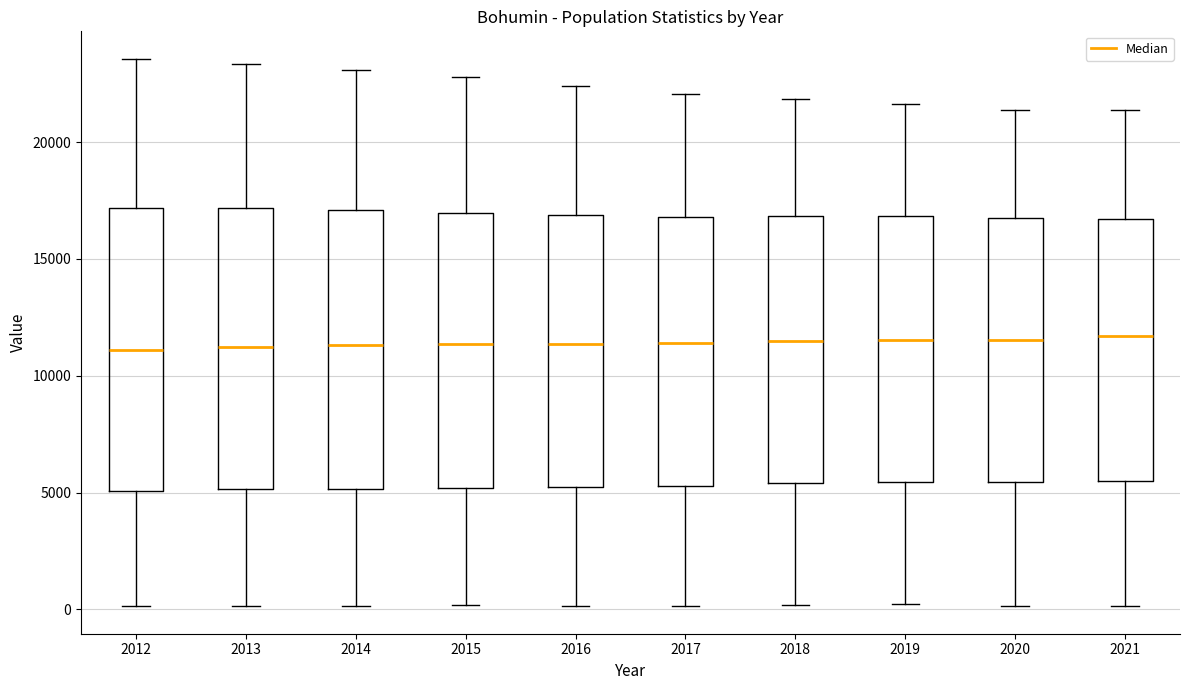

Reading left to right, transcribe this box plot: for each box, give where its median line is, the range the box spans, and where its two whiskers end, as read against the y-axis. The values are not printed on the chart, so give them approximately, as read against the axis.

2012: median 11000, box 5000 to 17000, whiskers 0 to 23500
2013: median 11000, box 5000 to 17000, whiskers 0 to 23500
2014: median 11500, box 5000 to 17000, whiskers 0 to 23000
2015: median 11500, box 5000 to 17000, whiskers 0 to 23000
2016: median 11500, box 5000 to 17000, whiskers 0 to 22500
2017: median 11500, box 5500 to 17000, whiskers 0 to 22000
2018: median 11500, box 5500 to 17000, whiskers 0 to 22000
2019: median 11500, box 5500 to 17000, whiskers 0 to 21500
2020: median 11500, box 5500 to 16500, whiskers 0 to 21500
2021: median 11500, box 5500 to 16500, whiskers 0 to 21500